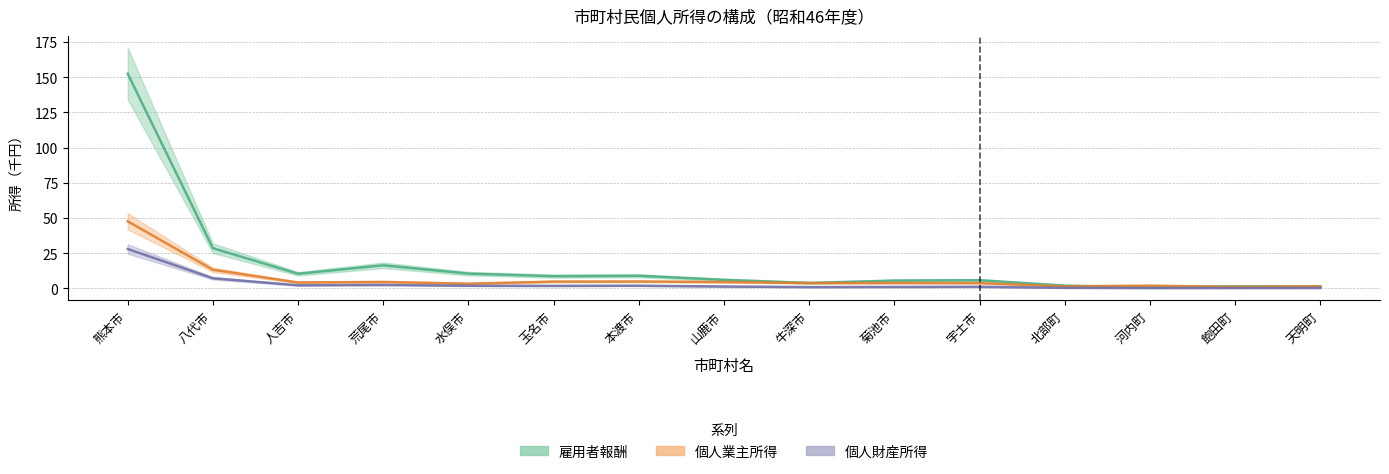

How many lines are shown in the chart?

3